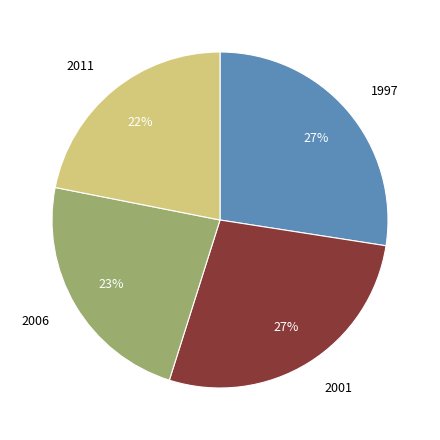

Approximately how many times larger is the value at 1997 compared to 2006?

1.2